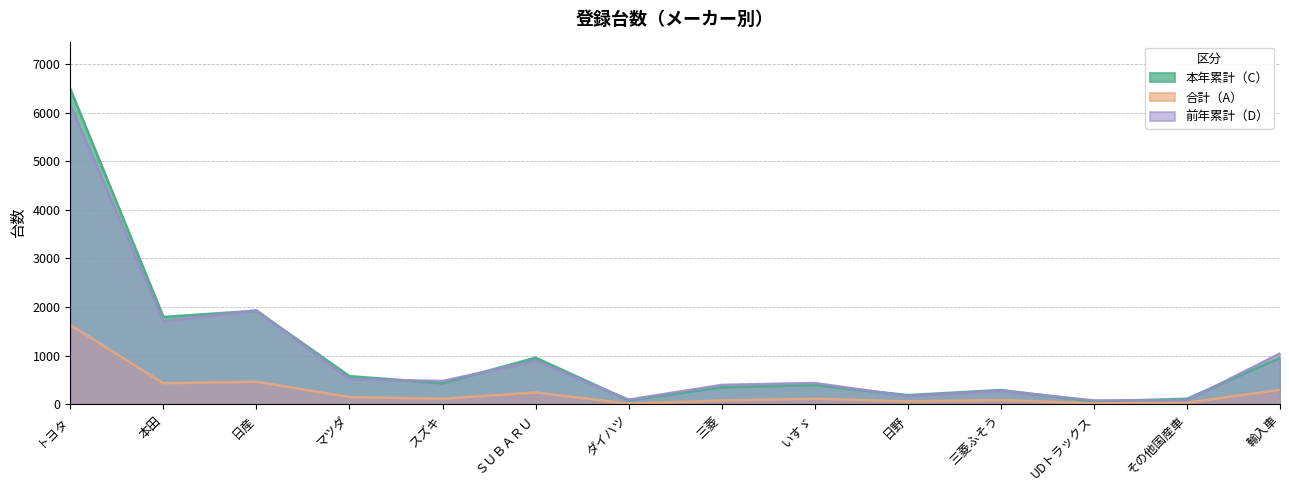

Which label corresponds to the smallest value in the chart?

ダイハツ